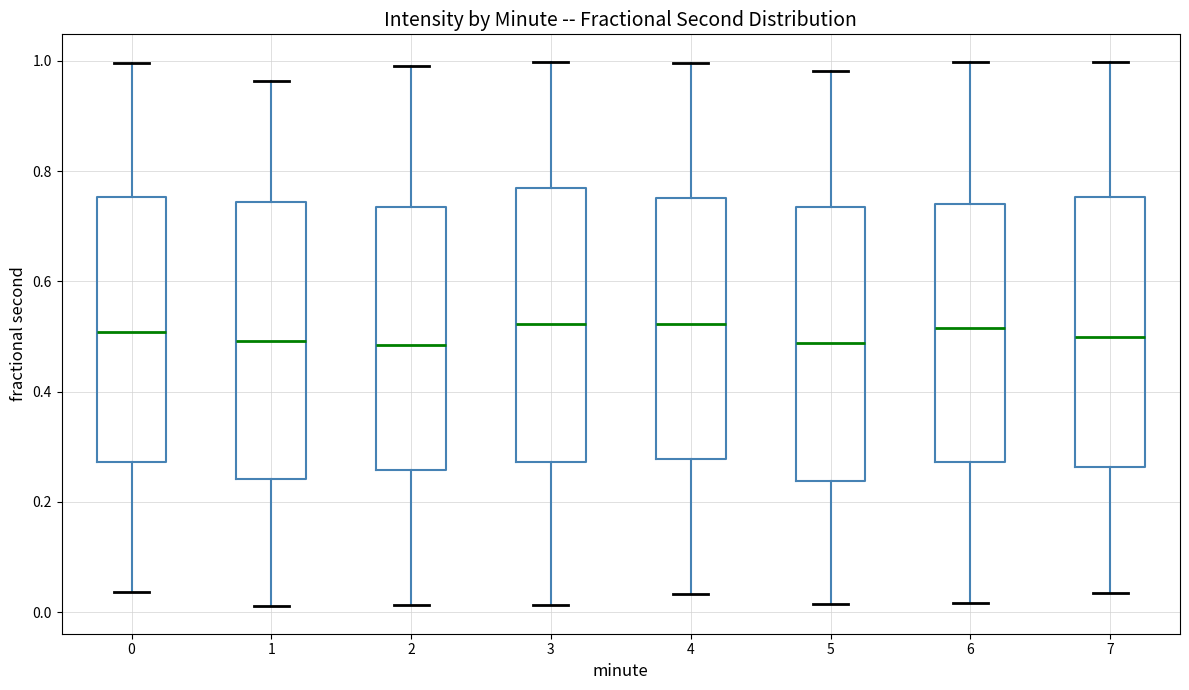

Where does the median line of the box at x = 5 sit on the y-axis? The values are not printed on the chart, so give them approximately, as read against the axis.

0.48